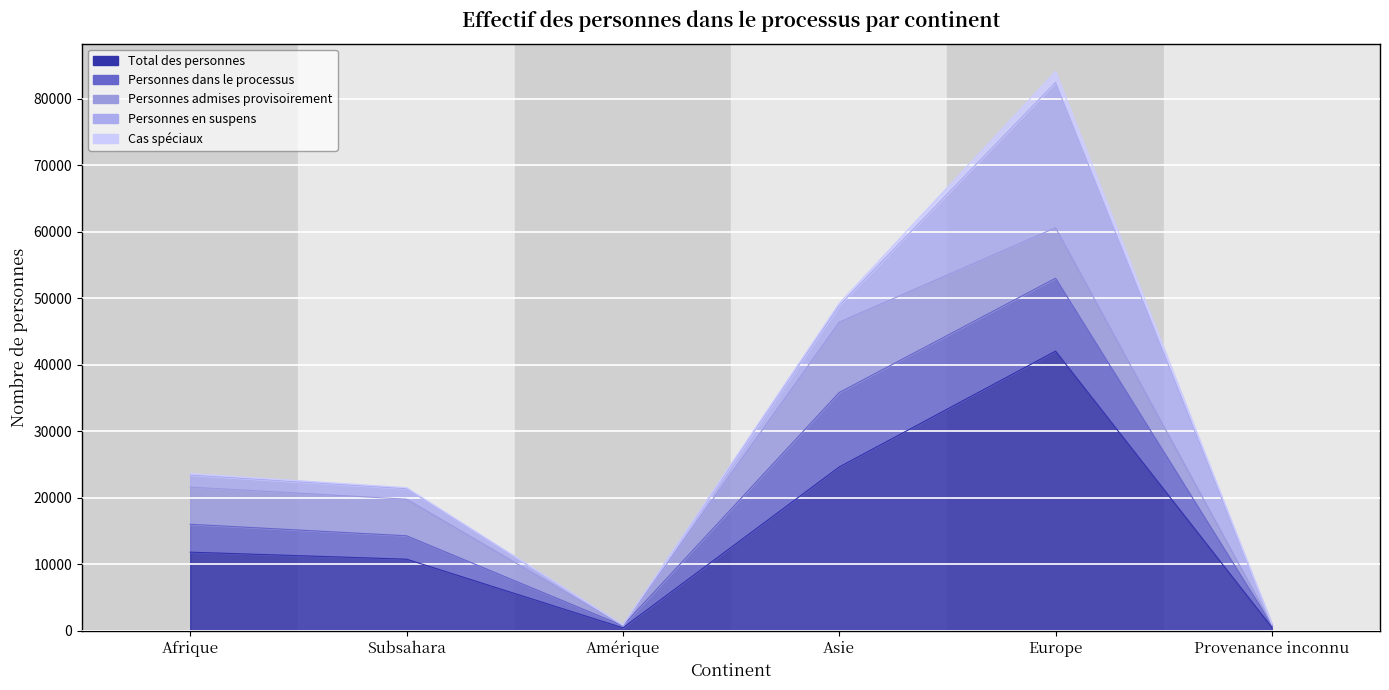

Where is the first local maximum for Total des personnes?

Europe